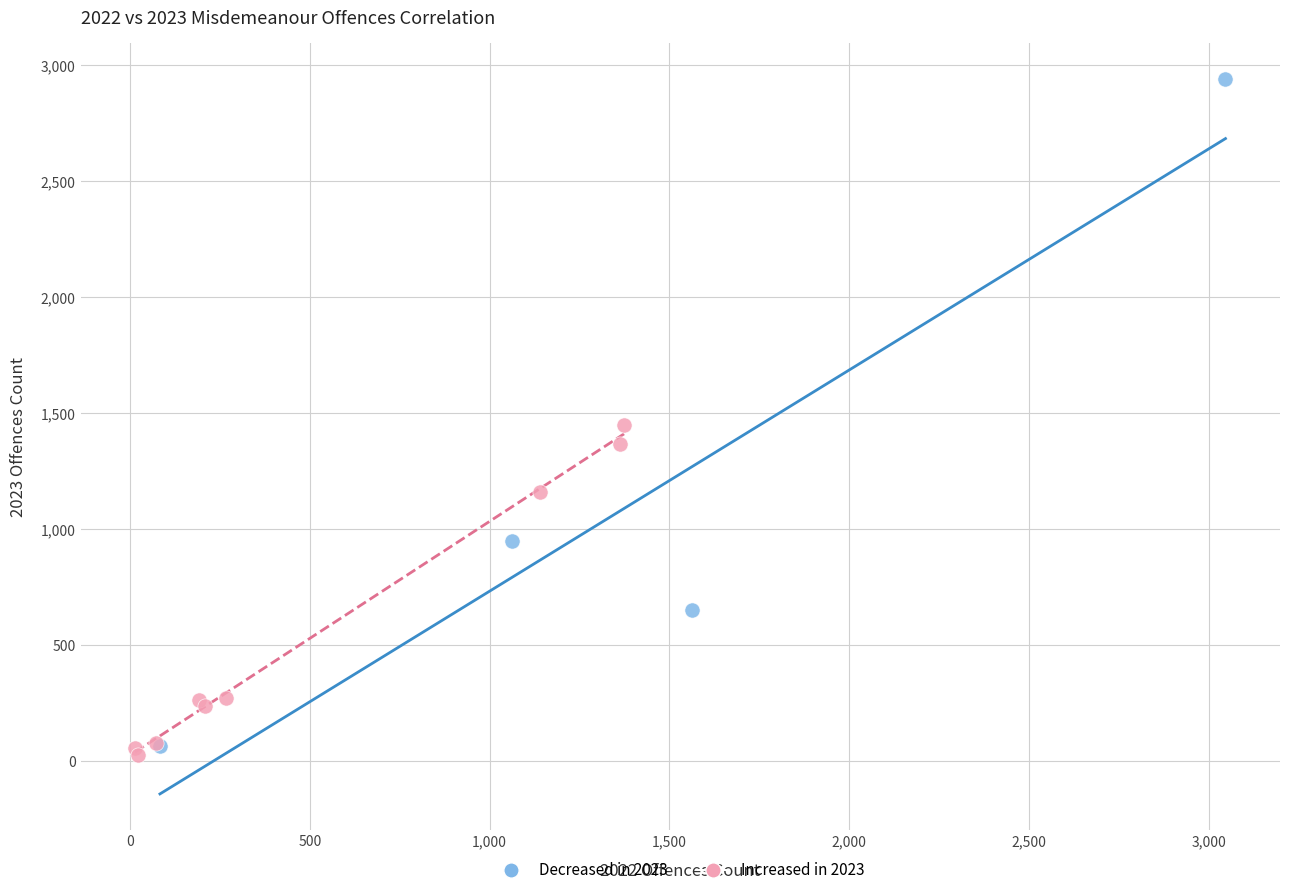

Which series has the largest Y range (max minus min)?

Decreased in 2023